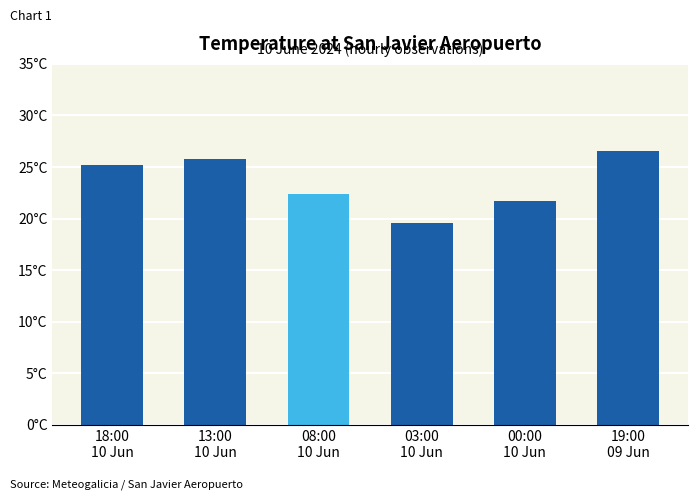

Approximately how many times larger is the value at 19:00
09 Jun compared to 18:00
10 Jun?

1.1